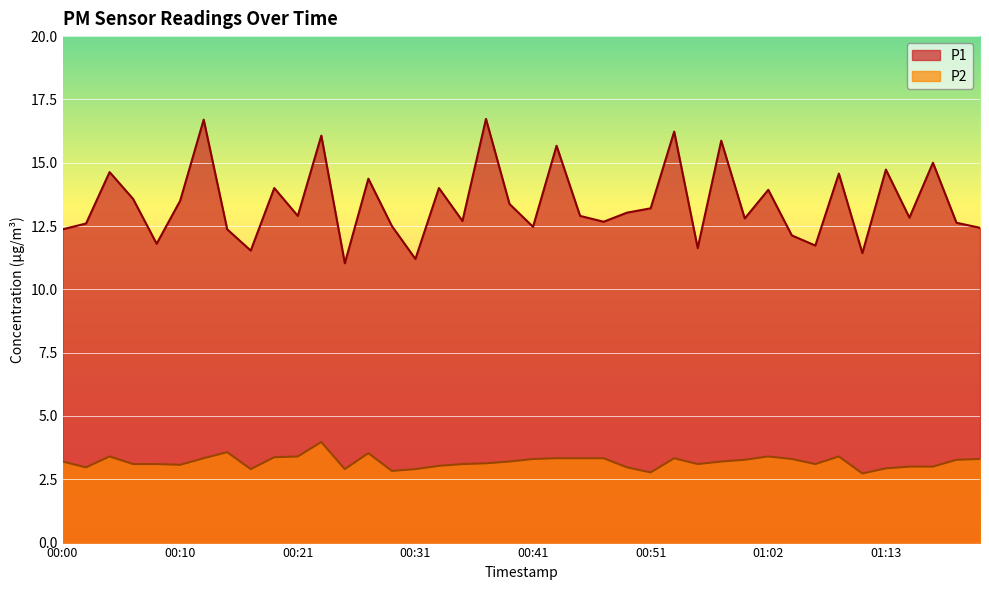

What is the maximum value shown in the chart?

16.7